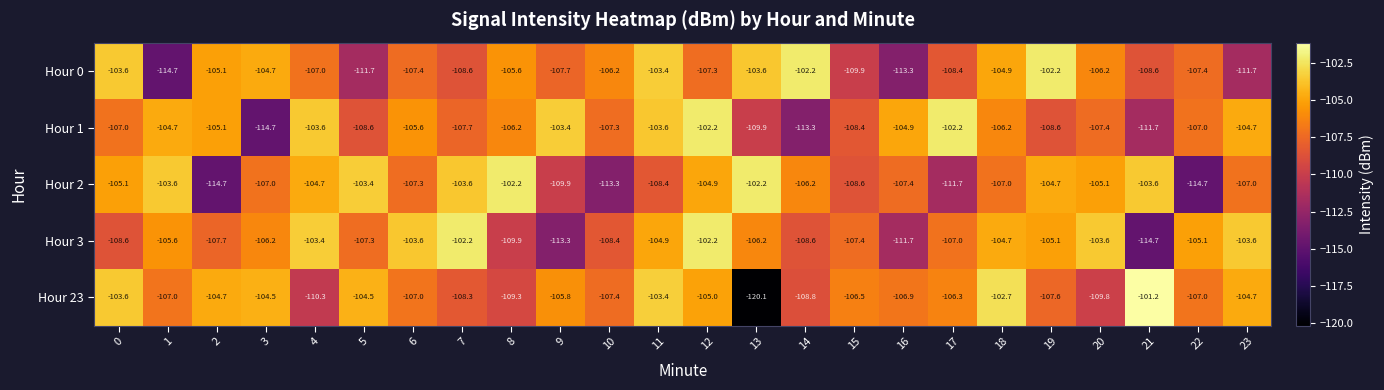

What is the maximum value shown in the chart?

-101.2